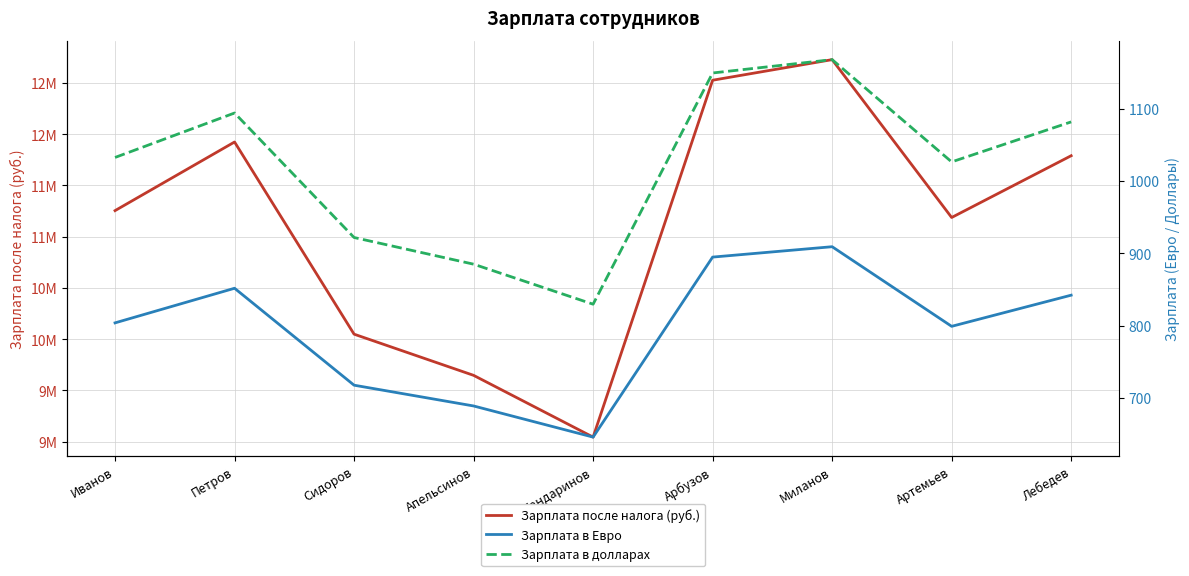

Does the chart have visible grid lines?

Yes